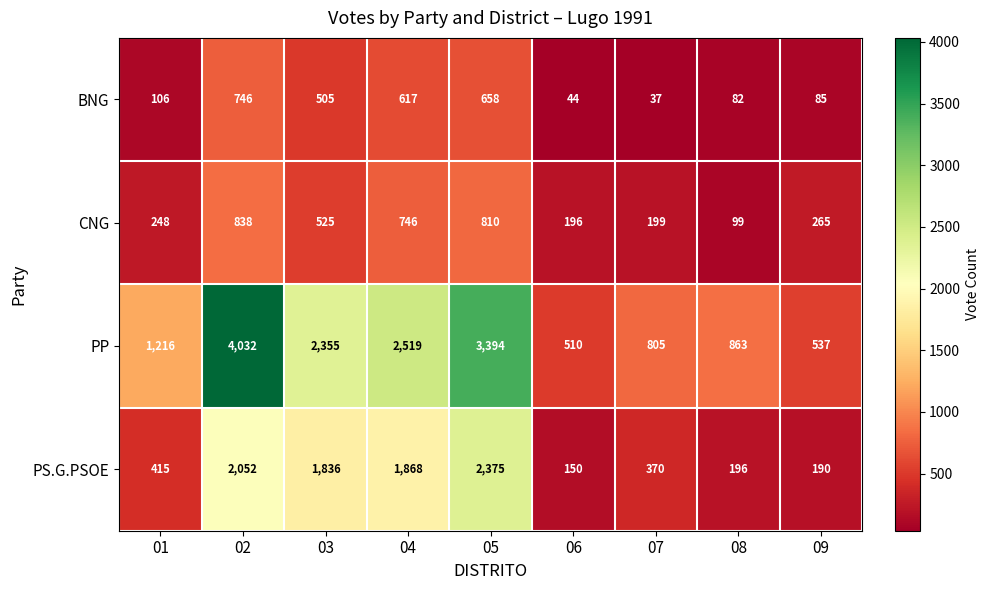

Rank the series by their maximum value, from lowest to highest.

BNG, CNG, PS.G.PSOE, PP